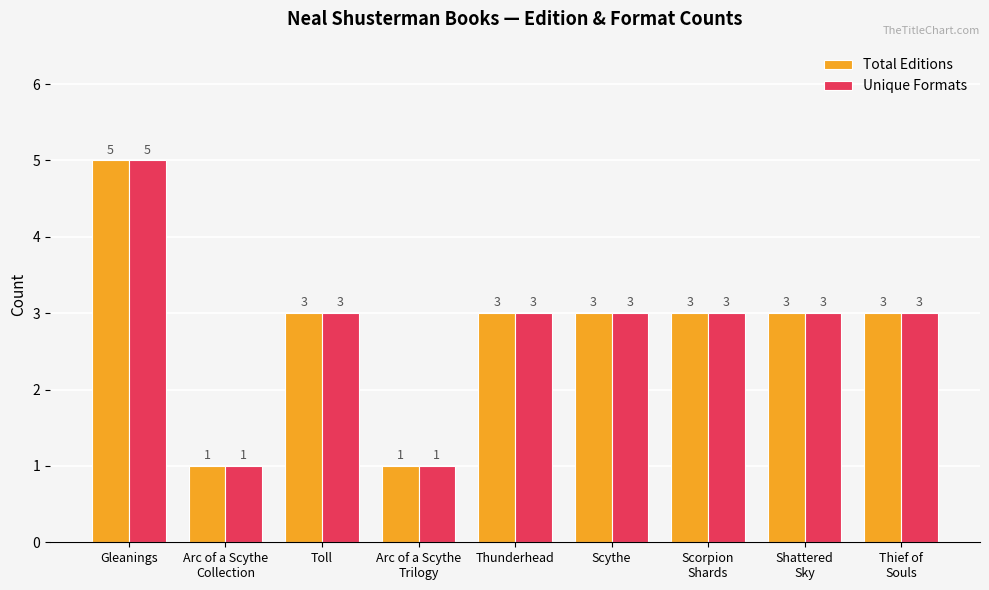

Which category has the highest value across all series?

Gleanings